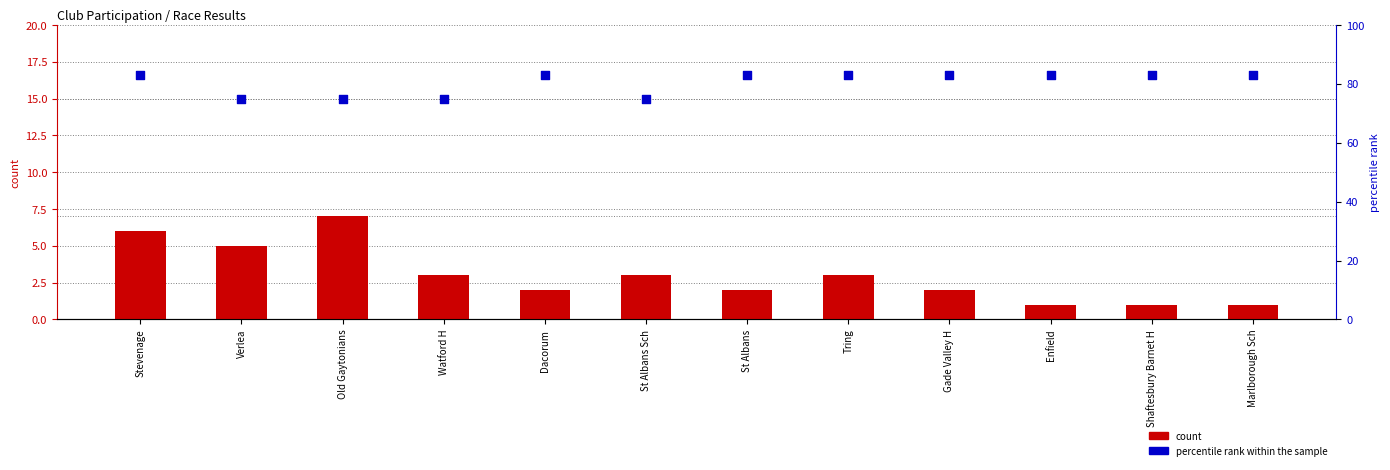

Which series has the largest total across all categories?

percentile rank within the sample